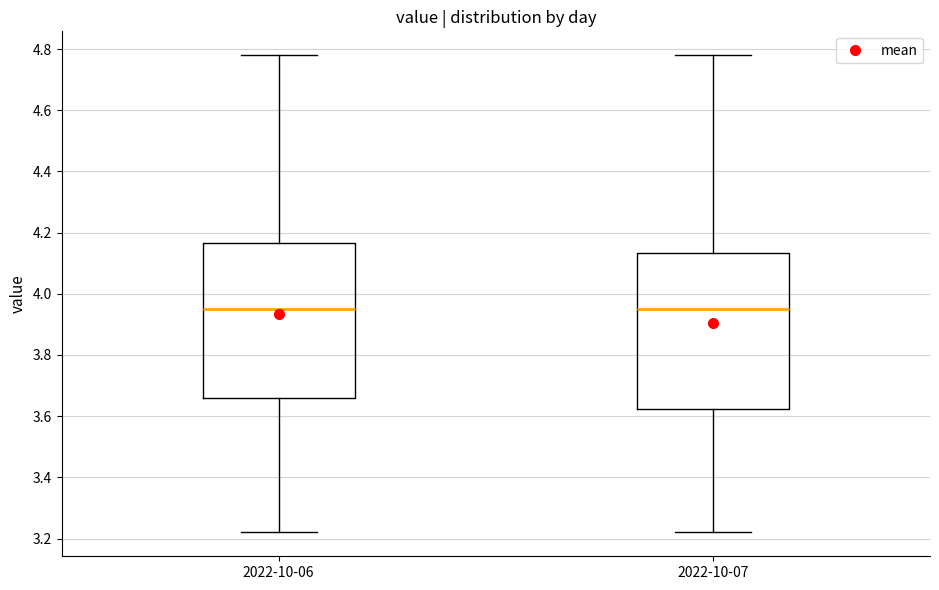

Reading left to right, read every box against the y-axis: the position of its median line, the range the box covers, and the ends of its whiskers. The values are not printed on the chart, so give them approximately, as read against the axis.

2022-10-06: median 3.96, box 3.66 to 4.16, whiskers 3.22 to 4.78
2022-10-07: median 3.96, box 3.62 to 4.14, whiskers 3.22 to 4.78